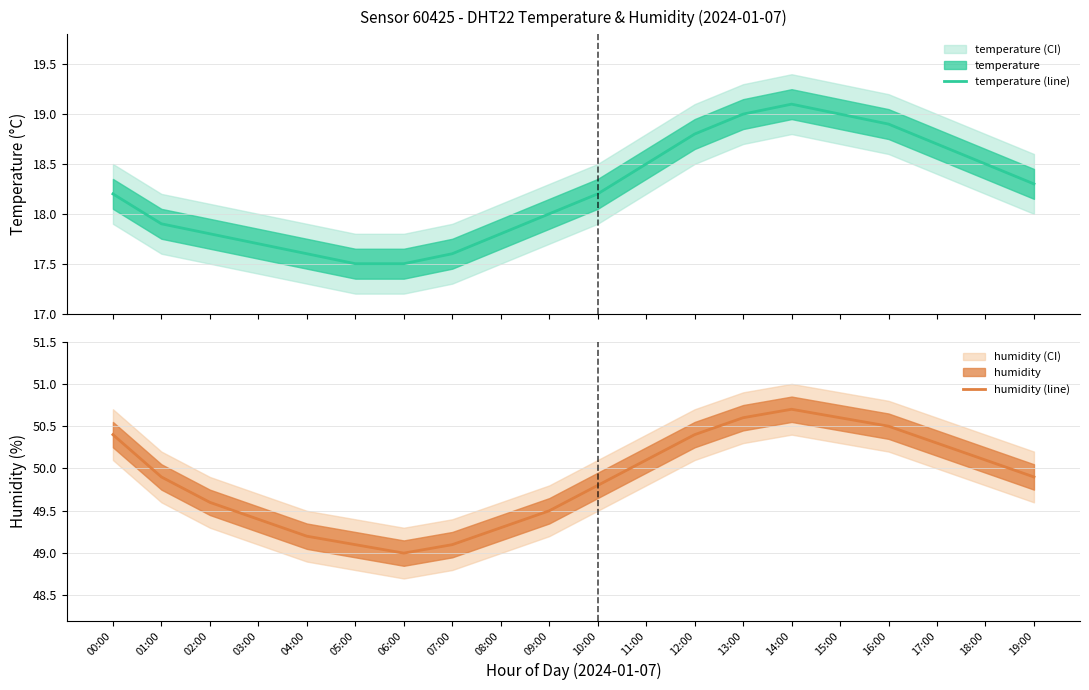

What is the difference between the humidity (line) values at 11:00 and 01:00?

0.2